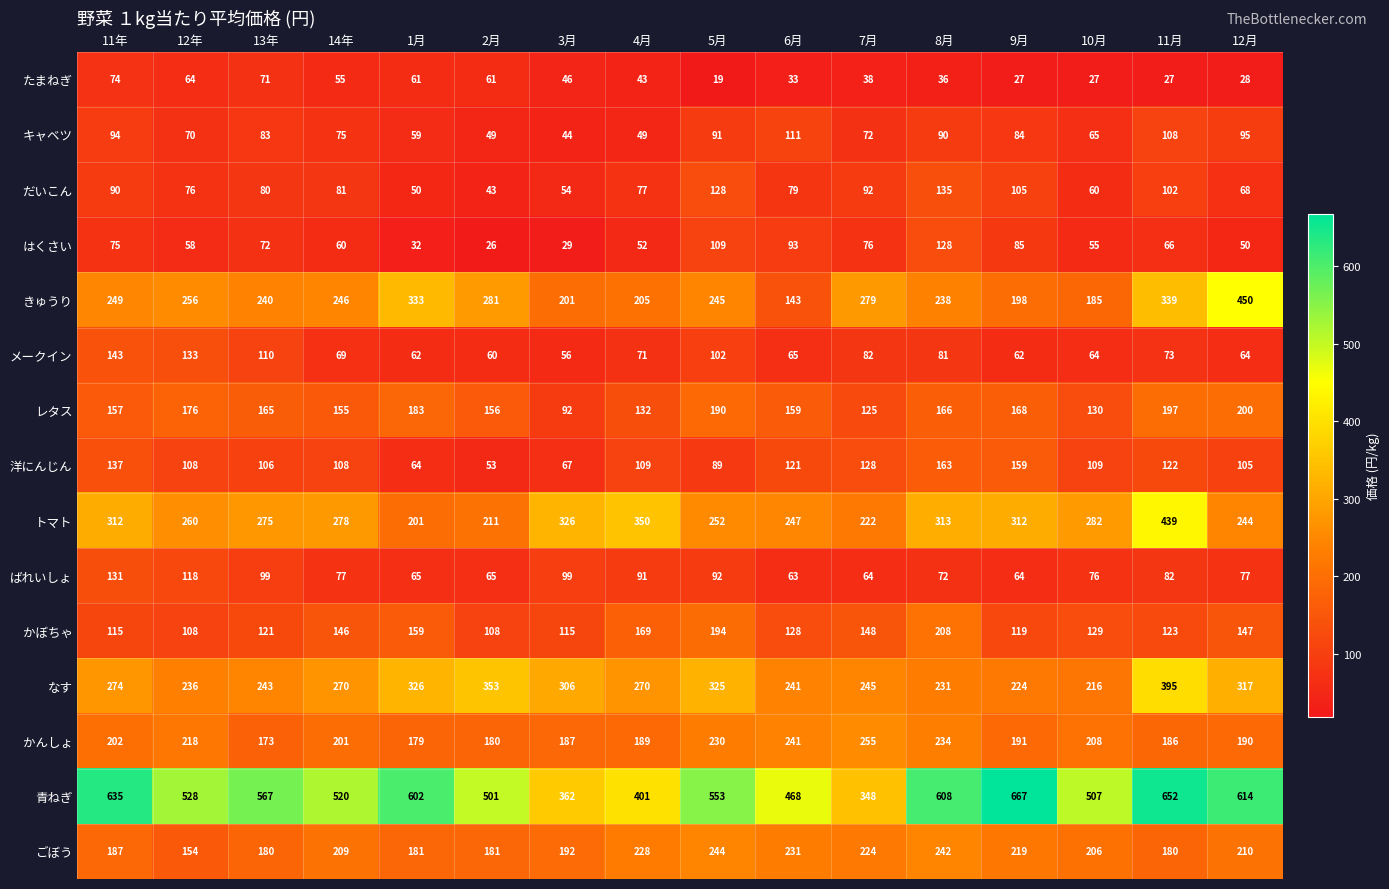

At 4月, list the series in order from smallest to largest.

たまねぎ, キャベツ, はくさい, メークイン, だいこん, ばれいしょ, 洋にんじん, レタス, かぼちゃ, かんしょ, きゅうり, ごぼう, なす, トマト, 青ねぎ